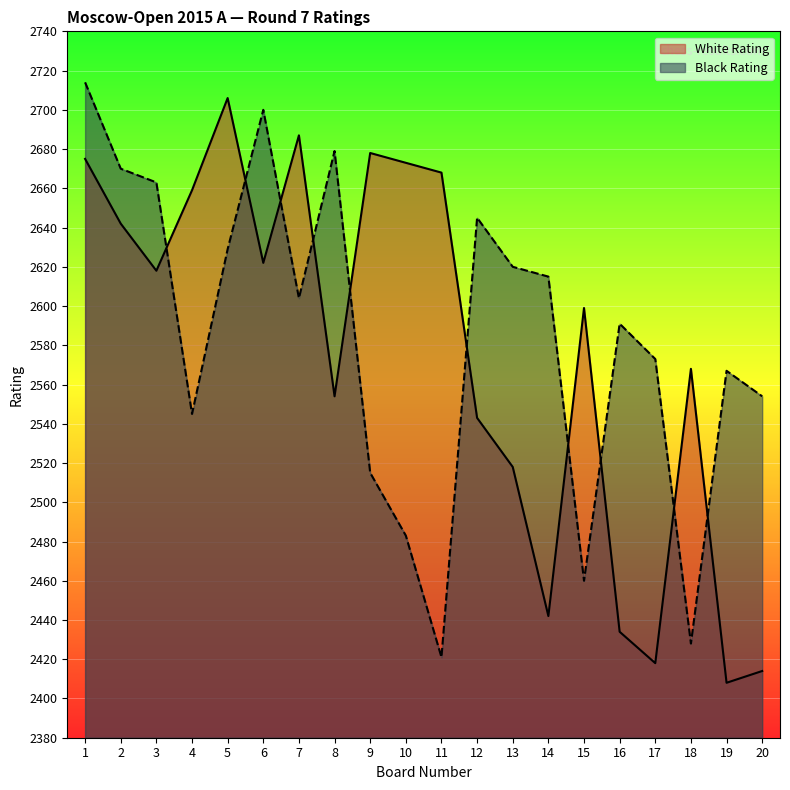

Which series has the largest total across all categories?

Black Rating